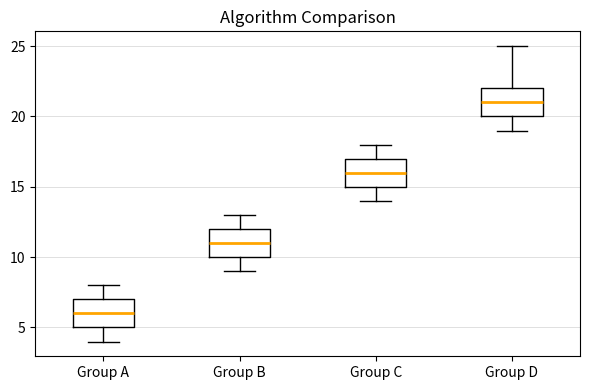

Where is the upper edge of the box for Group D on the y-axis? The values are not printed on the chart, so give them approximately, as read against the axis.

22